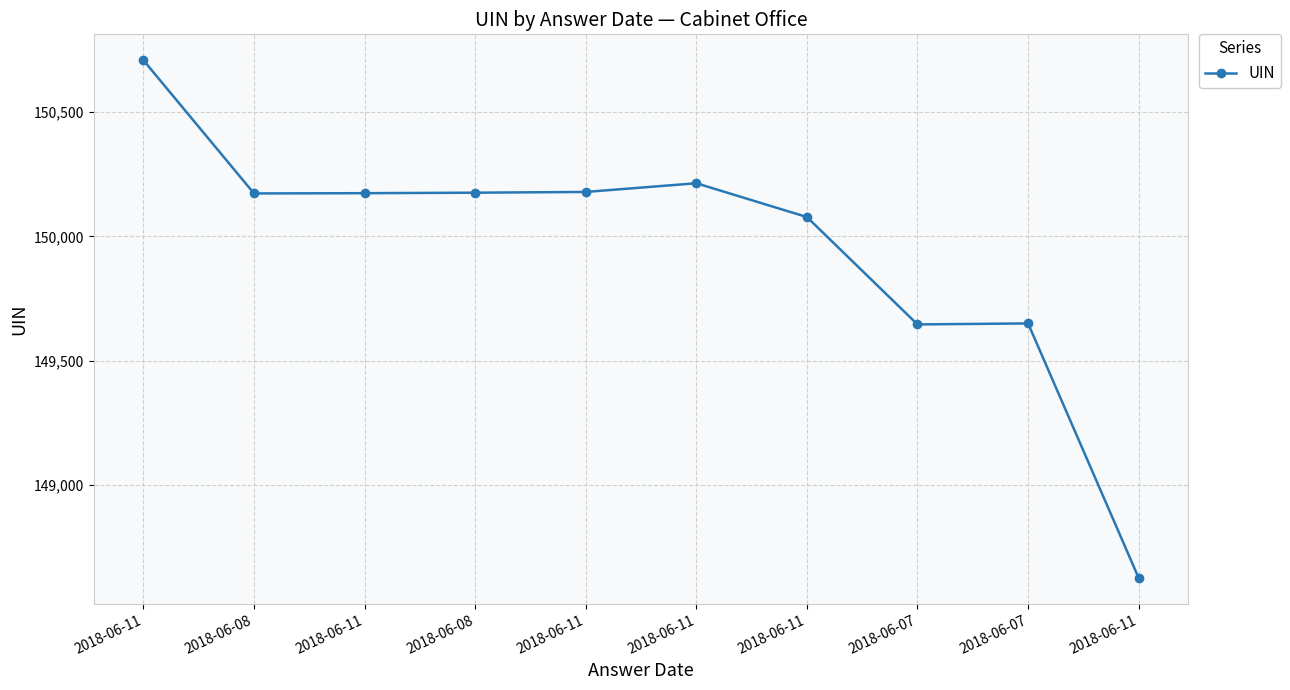

How many data points are less than 150174?

5